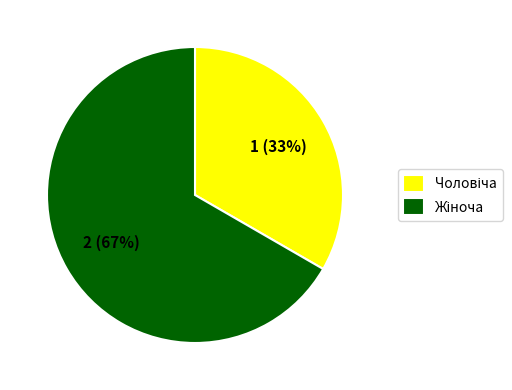

Count the number of slices in the pie.

2